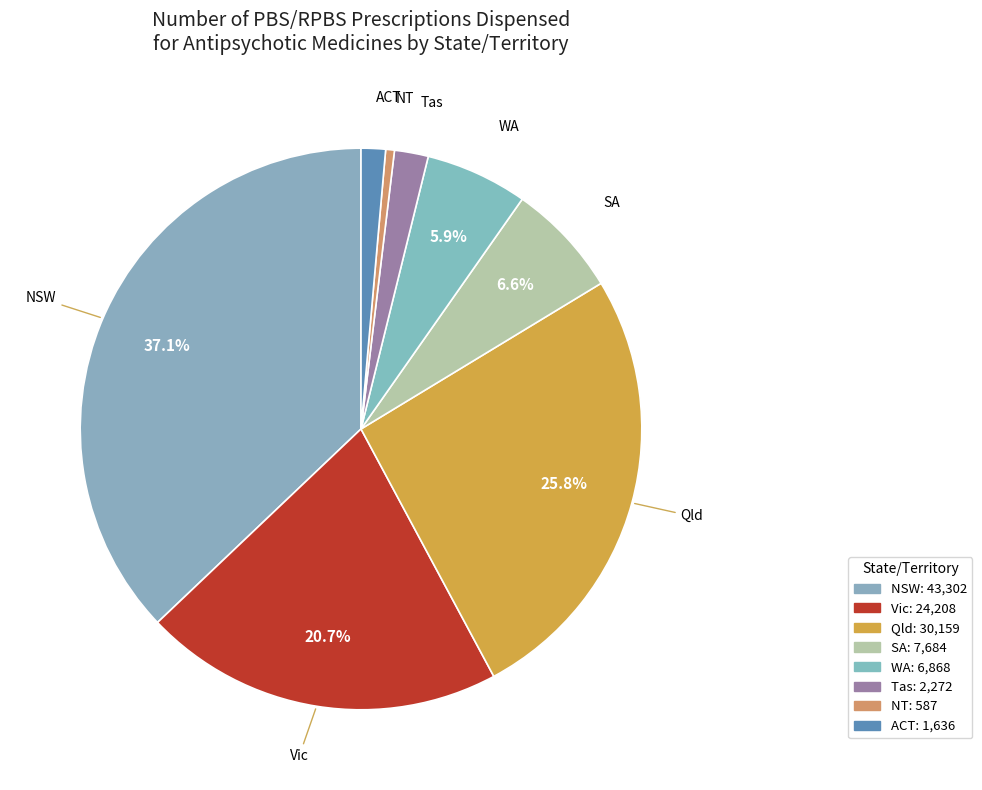

Count the number of slices in the pie.

8